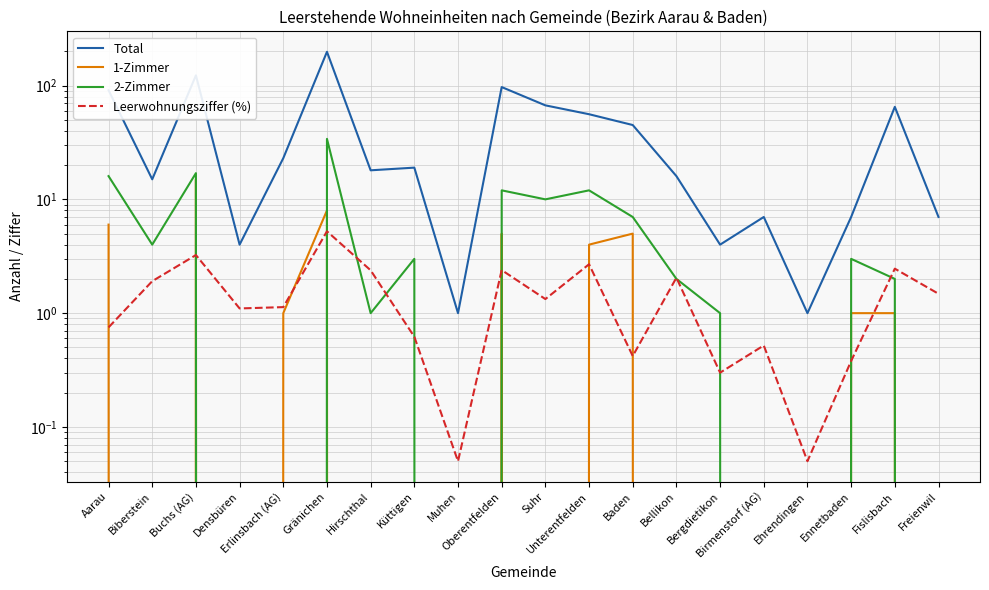

At how many categories does at least one series exceed 76?

4